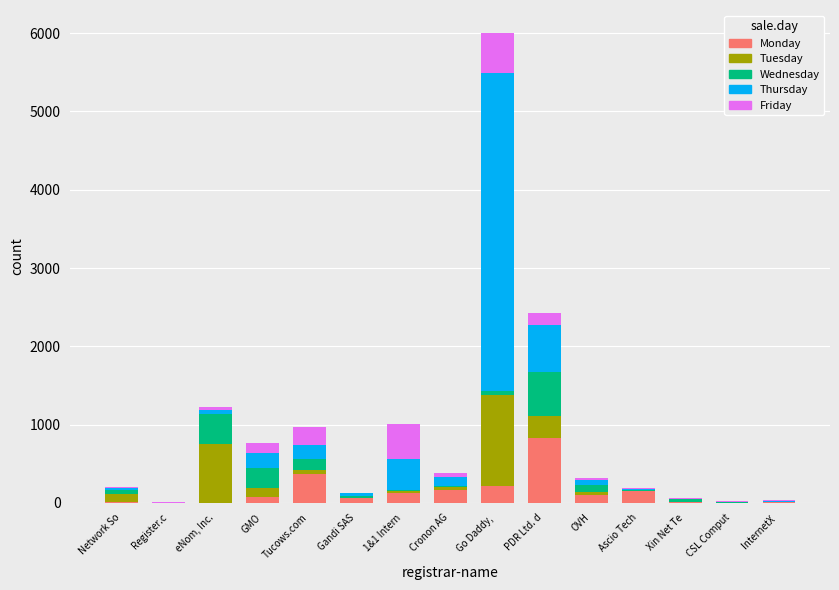

At which category is the sum across all series the highest?

Go Daddy, 